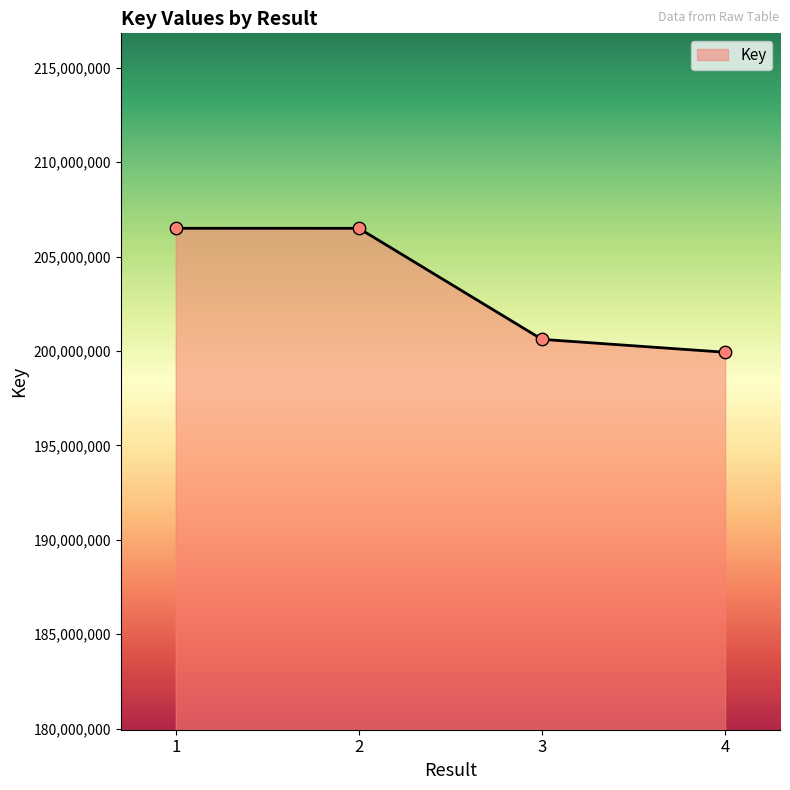

What is the change in value from 2 to 4?

-6564348